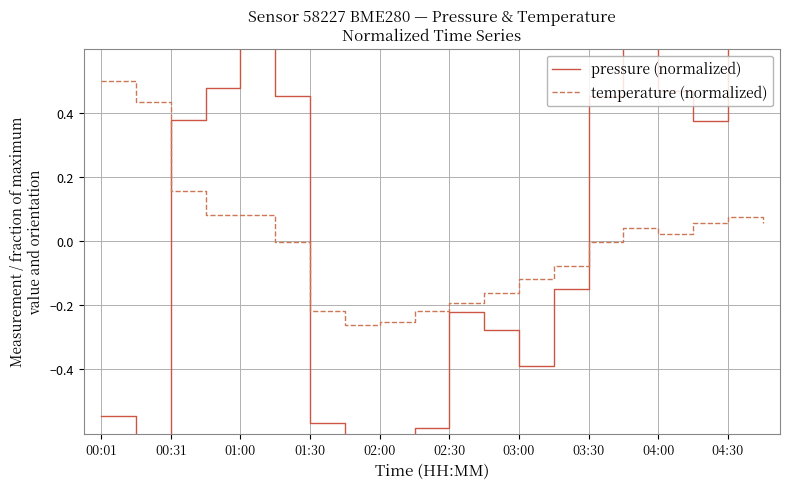

List the series in order of their overall mean, highest first.

pressure (normalized), temperature (normalized)